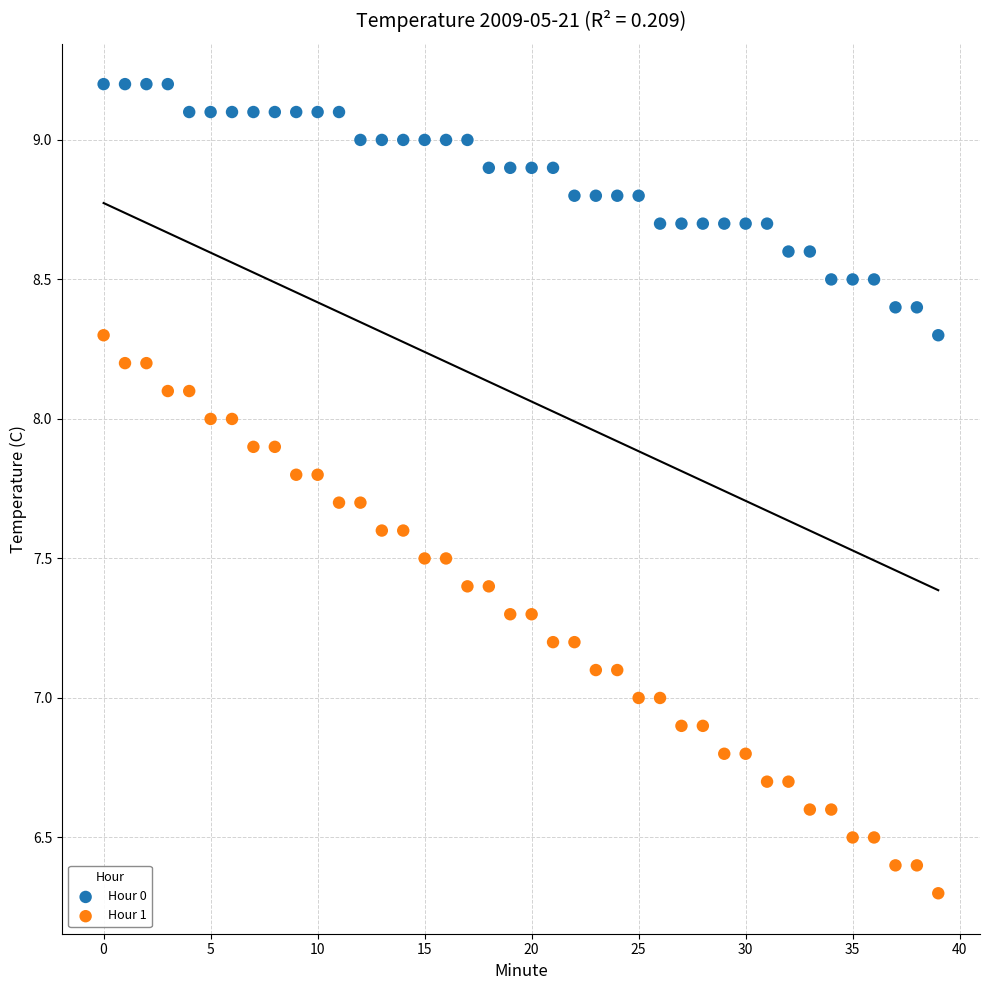

Across all data points, what is the range of Y values (max minus min)?

2.9